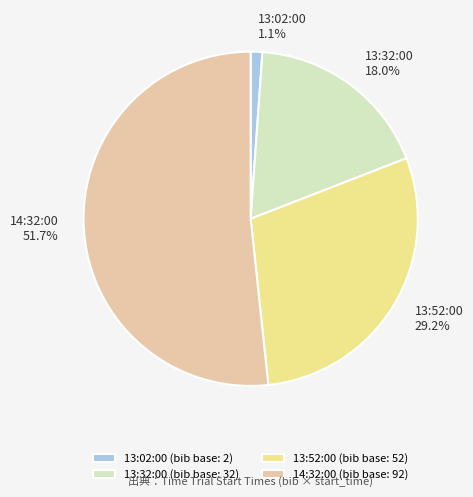

Count the number of slices in the pie.

4